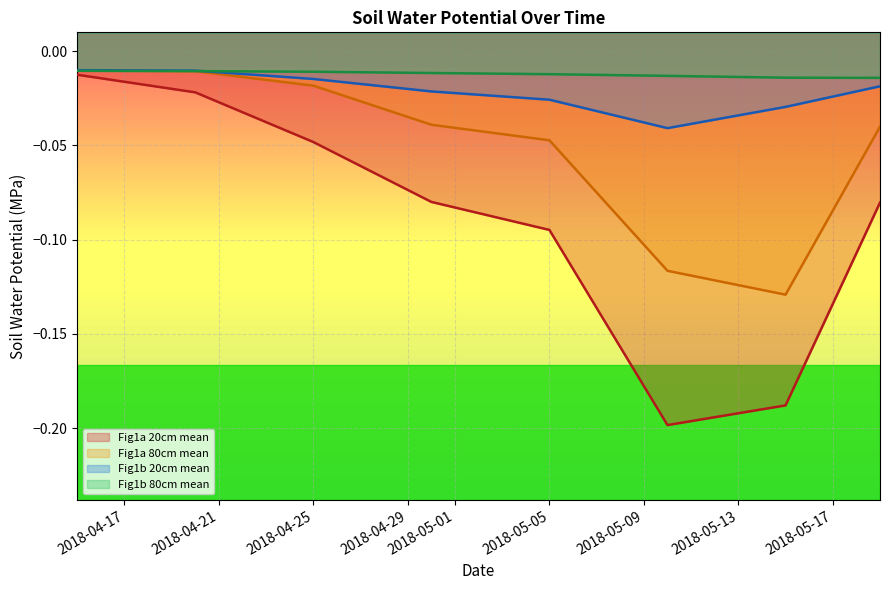

The Fig1a 20cm mean series shows -0.1 at 2018-04-25. True or false?

False